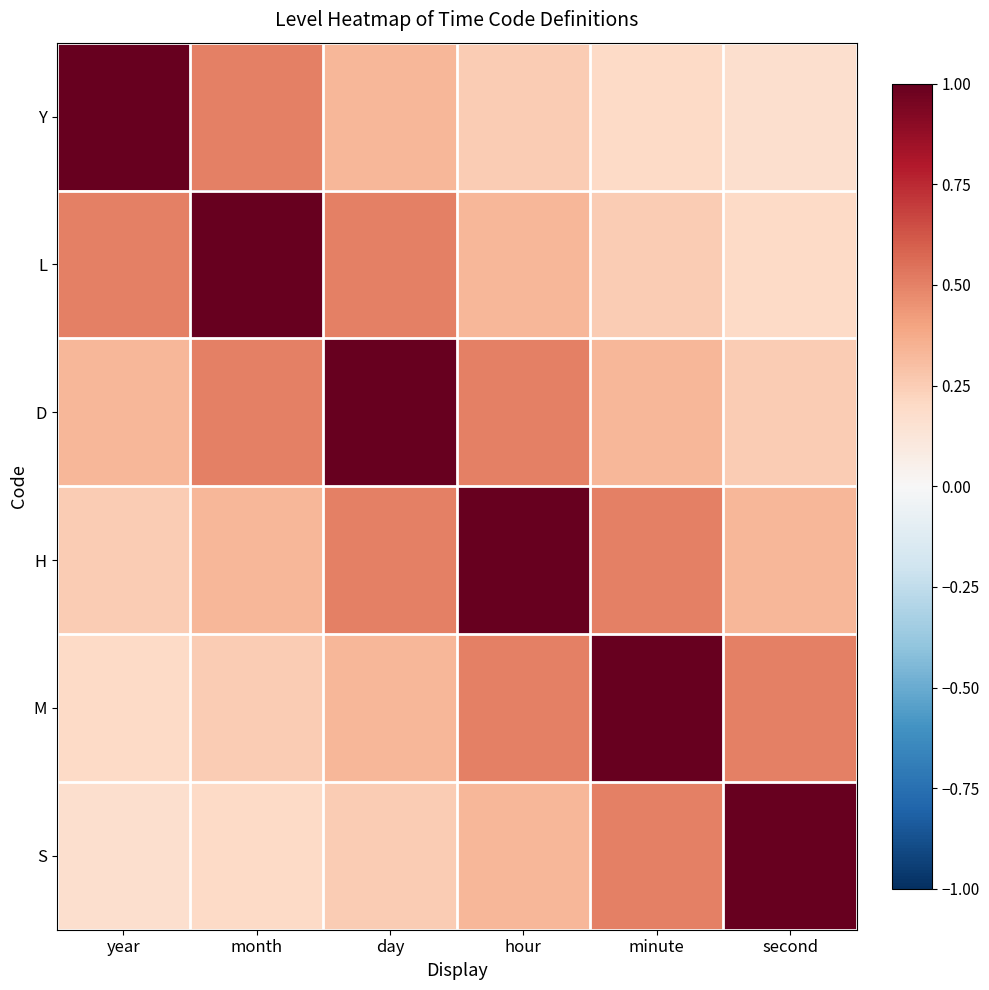

Reading left to right, transcribe all the data shown in this chart.

Y: year=1.0	month=0.5	day=0.3	hour=0.2	minute=0.2	second=0.2
L: year=0.5	month=1.0	day=0.5	hour=0.3	minute=0.2	second=0.2
D: year=0.3	month=0.5	day=1.0	hour=0.5	minute=0.3	second=0.2
H: year=0.2	month=0.3	day=0.5	hour=1.0	minute=0.5	second=0.3
M: year=0.2	month=0.2	day=0.3	hour=0.5	minute=1.0	second=0.5
S: year=0.2	month=0.2	day=0.2	hour=0.3	minute=0.5	second=1.0